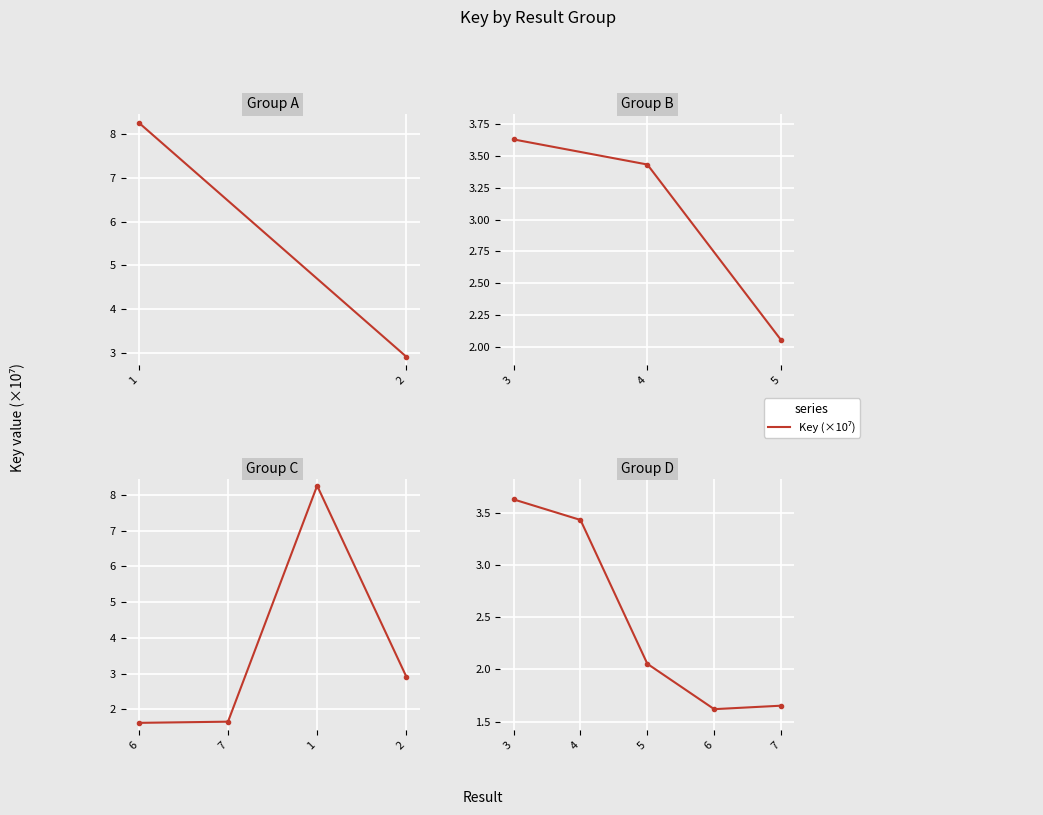

What is the value of the 1st point from the left?

3.6